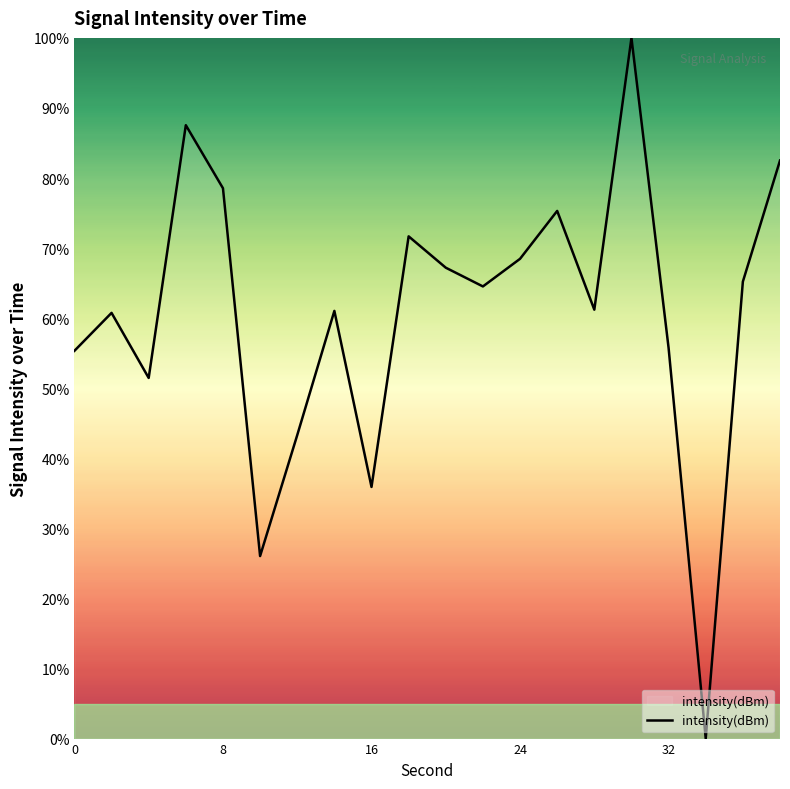

What is the greatest value displayed?

100.0